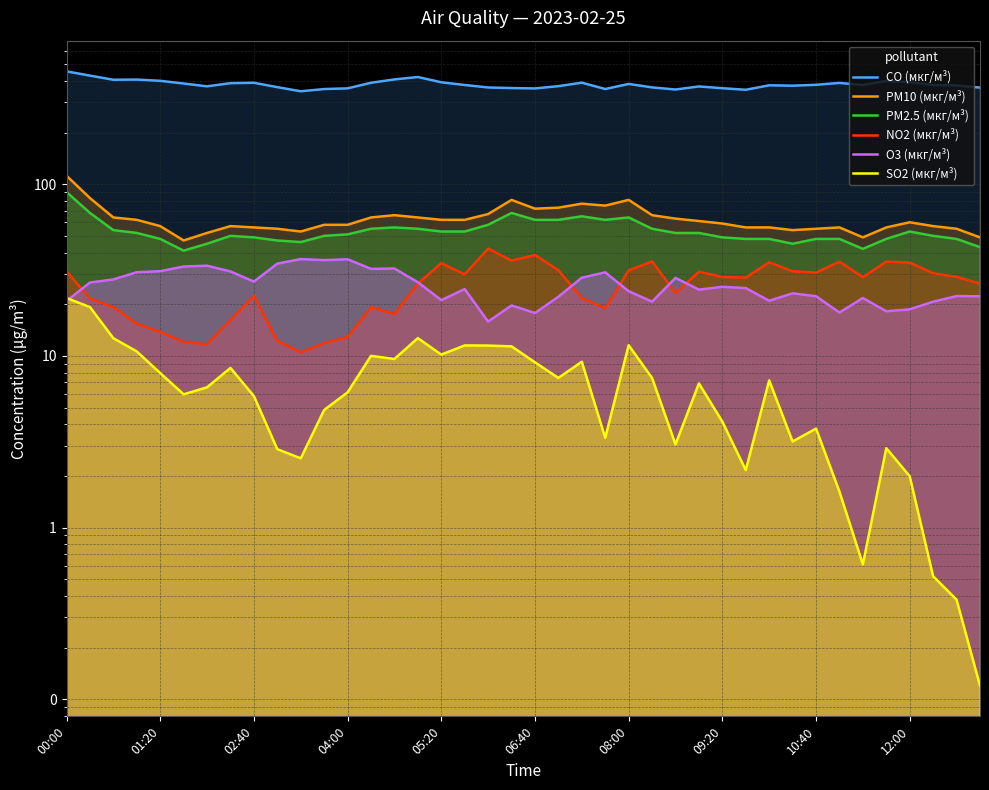

How many interior local valleys does the PM2.5 (мкг/м³) series have?

5